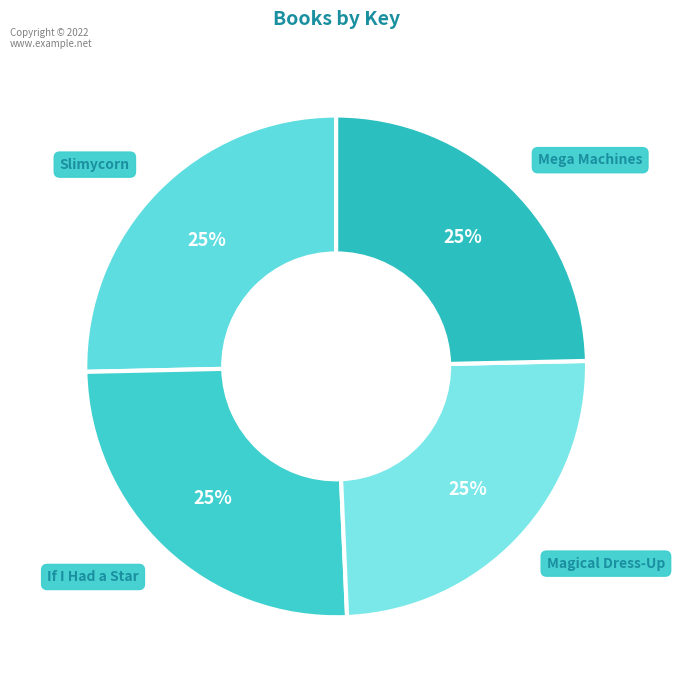

Does any single category account for the majority?

No